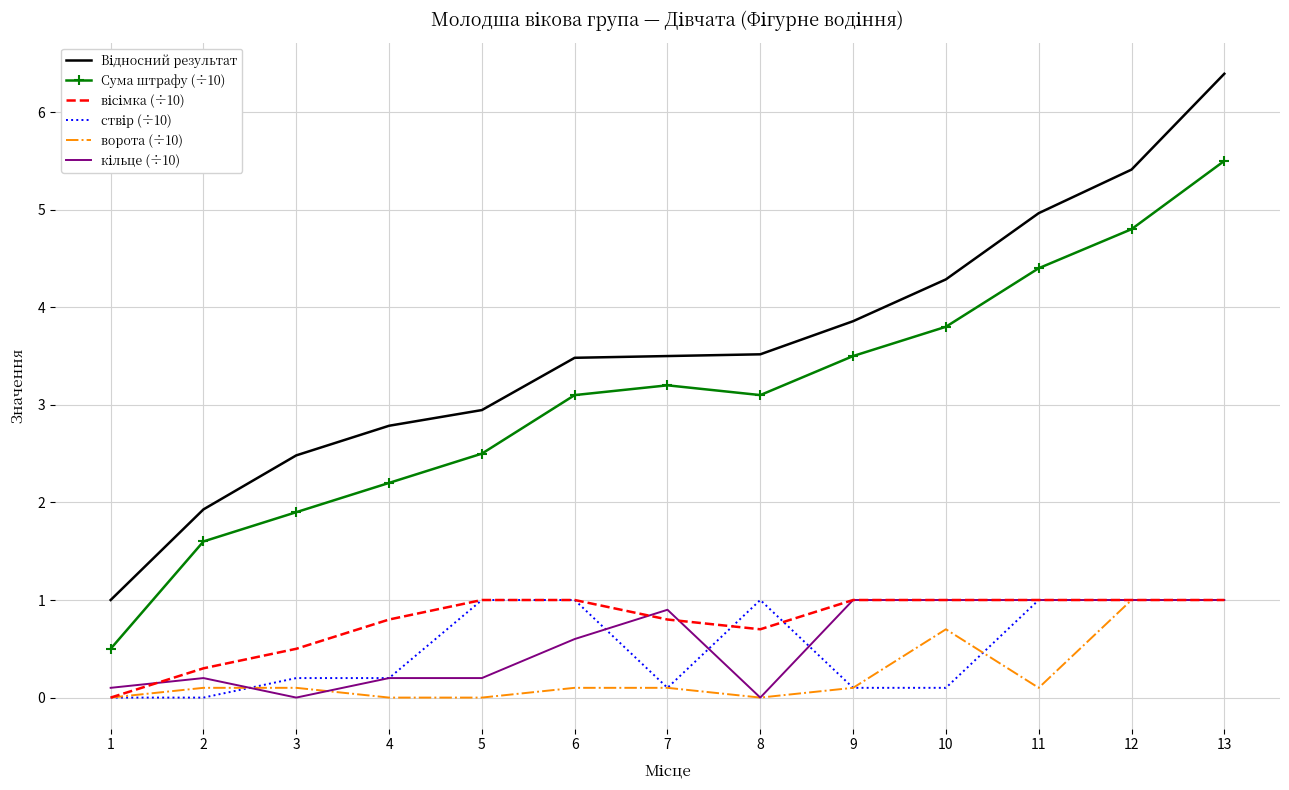

What is the total value across all series at 5?

7.6